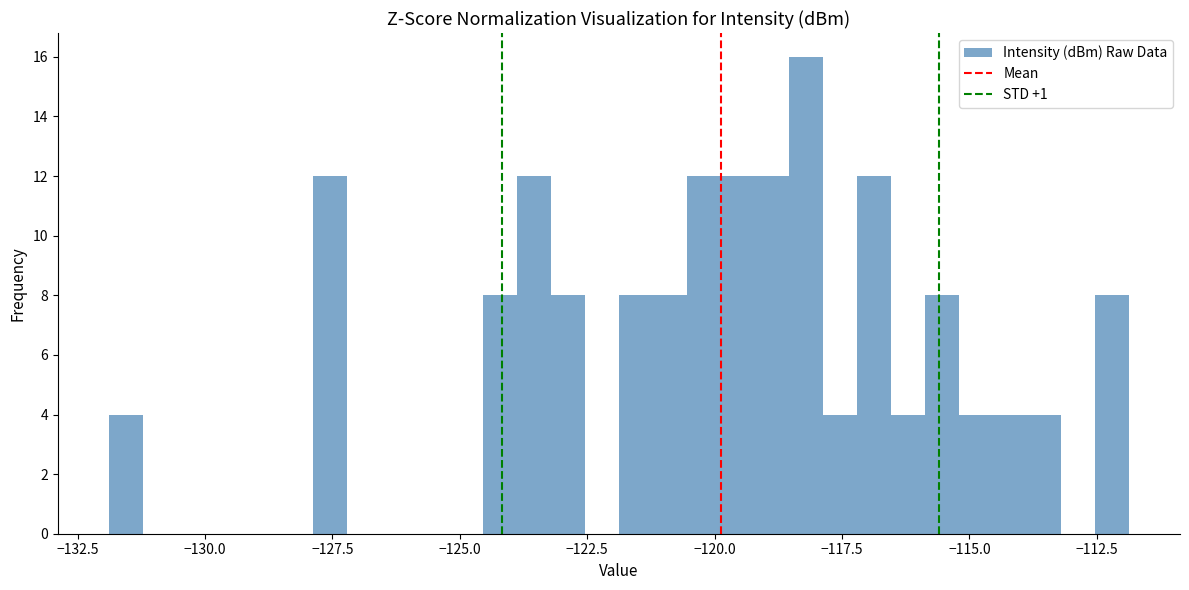

Around what value on the x-axis is the tallest bar? Give the approximate position of its centre, as read against the axis.

-118.0